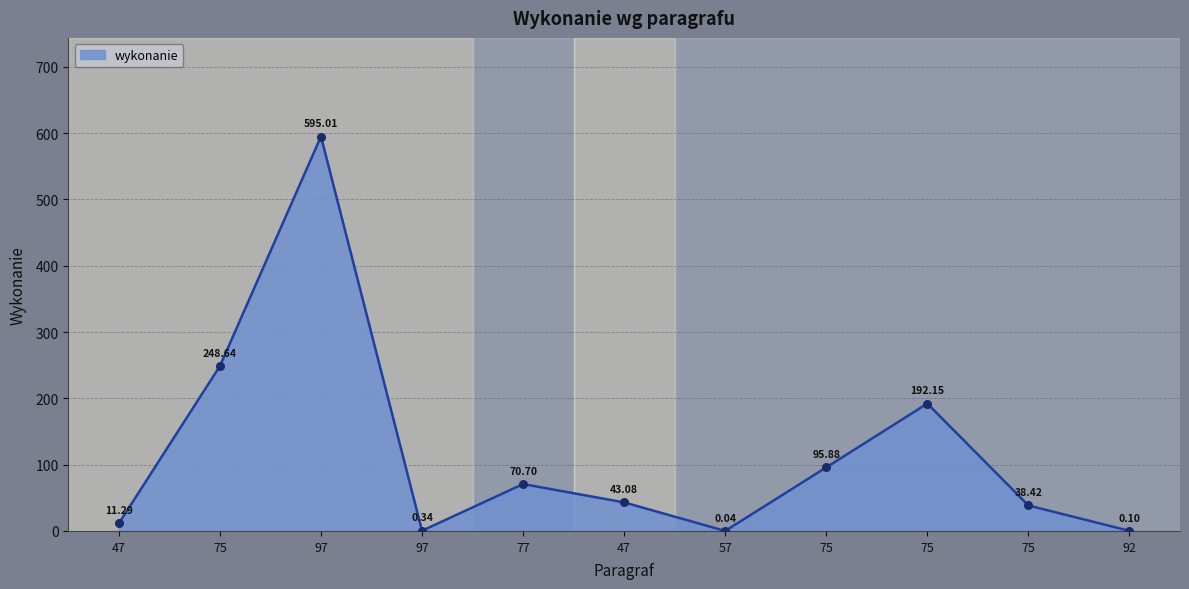

What is the change in value from 97 to 75?

+95.5